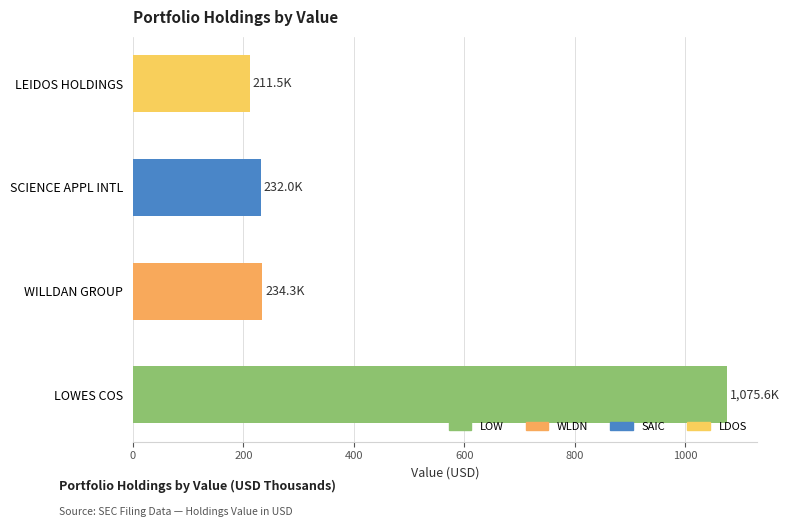

What is the approximate value at LOWES COS?

1075.6